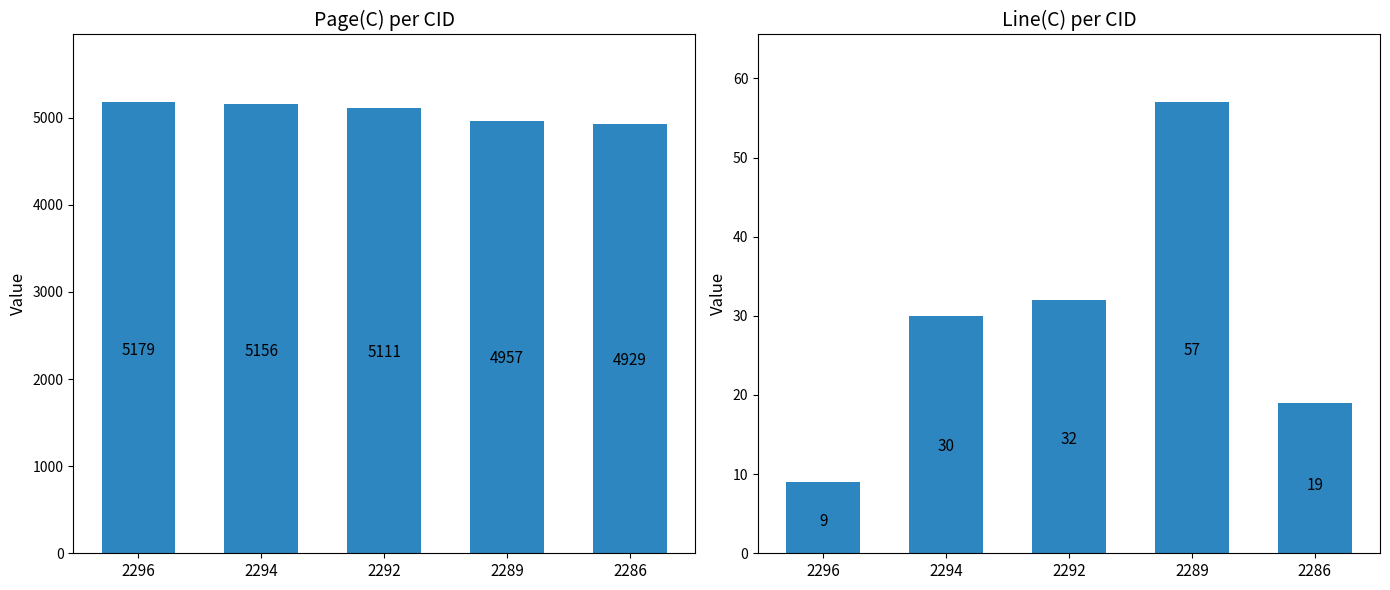

Which category has the lowest value across all series?

2296